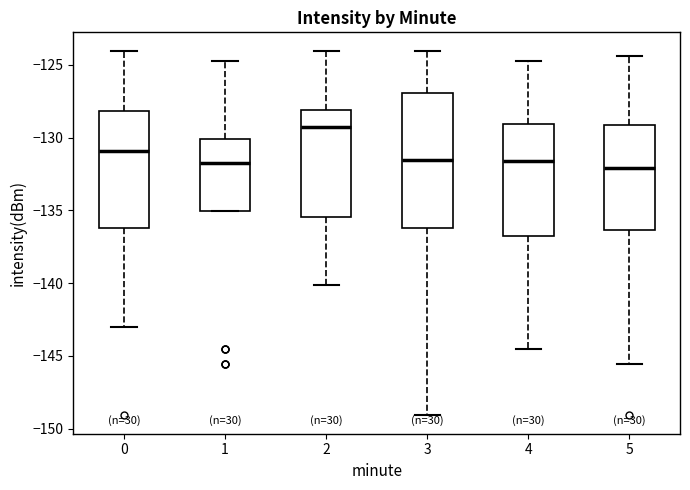

Reading left to right, read every box against the y-axis: the position of its median line, the range the box covers, and the ends of its whiskers. The values are not printed on the chart, so give them approximately, as read against the axis.

0: median -131.0, box -136.0 to -128.0, whiskers -143.0 to -124.0
1: median -131.5, box -135.0 to -130.0, whiskers -135.0 to -124.5
2: median -129.5, box -135.5 to -128.0, whiskers -140.0 to -124.0
3: median -131.5, box -136.0 to -127.0, whiskers -149.0 to -124.0
4: median -131.5, box -137.0 to -129.0, whiskers -144.5 to -124.5
5: median -132.0, box -136.5 to -129.0, whiskers -145.5 to -124.5